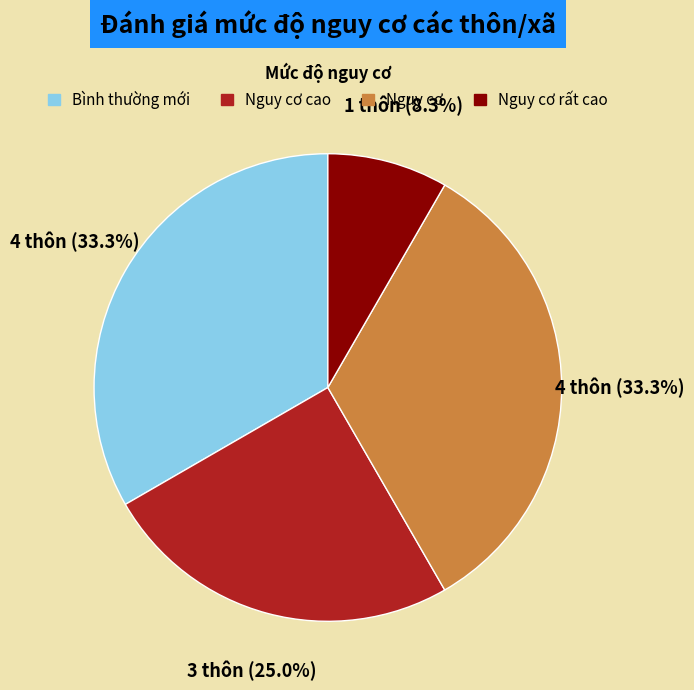

Is there any slice that represents more than half of the pie?

No